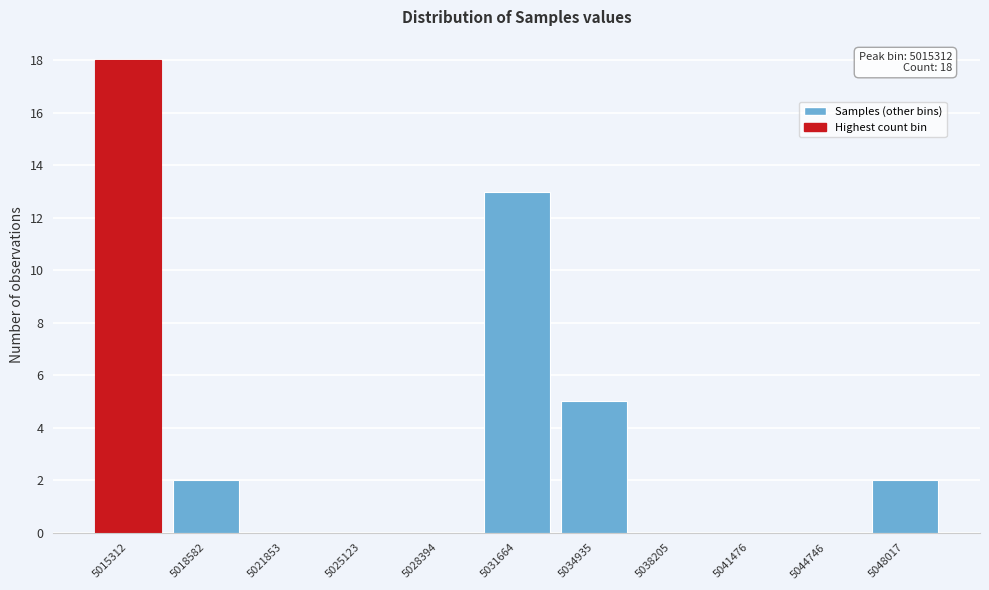

Reading left to right, what are all the values shown in this chart?

5015312=18	5018582=2	5021853=0	5025123=0	5028394=0	5031664=13	5034935=5	5038205=0	5041476=0	5044746=0	5048017=2